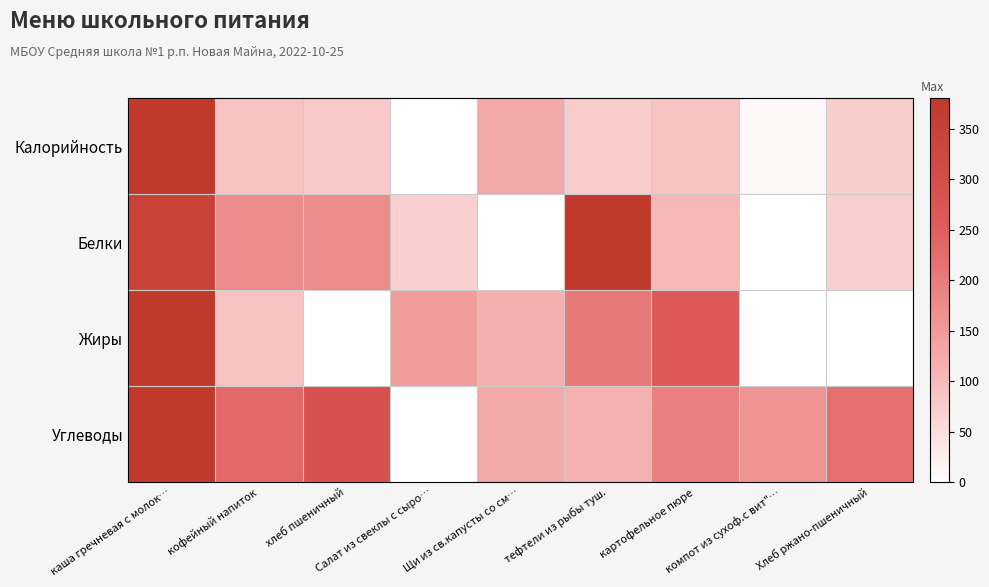

Between Хлеб ржано-пшеничный and Щи из св.капусты со см…, which is larger?

Щи из св.капусты со см…